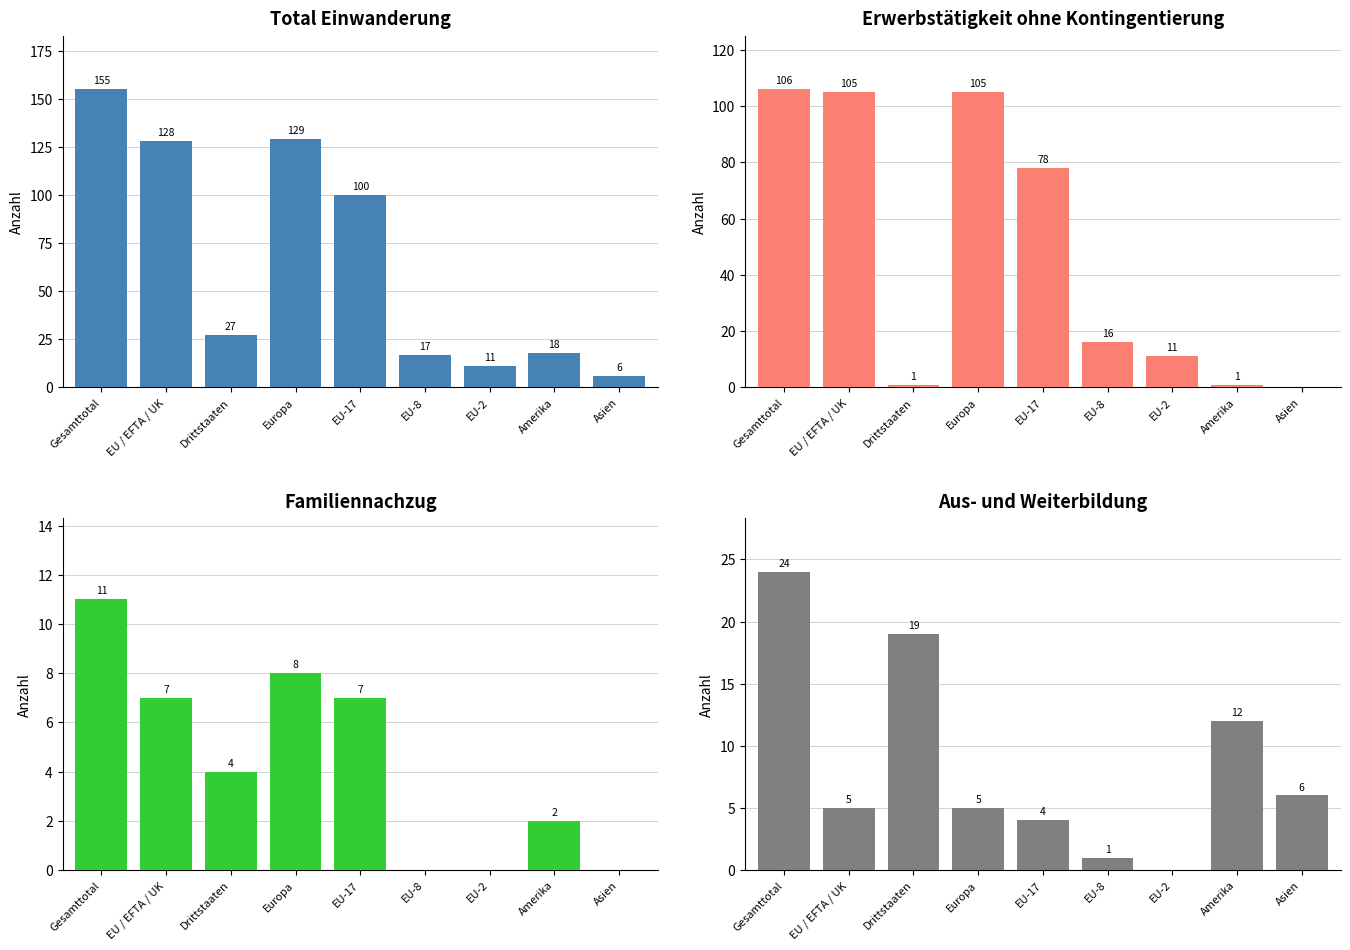

Reading left to right, what are all the values shown in this chart?

Total Einwanderung: Gesamttotal=155	EU / EFTA / UK=128	Drittstaaten=27	Europa=129	EU-17=100	EU-8=17	EU-2=11	Amerika=18	Asien=6
Erwerbstätigkeit ohne Kontingentierung: Gesamttotal=106	EU / EFTA / UK=105	Drittstaaten=1	Europa=105	EU-17=78	EU-8=16	EU-2=11	Amerika=1	Asien=0
Familiennachzug: Gesamttotal=11	EU / EFTA / UK=7	Drittstaaten=4	Europa=8	EU-17=7	EU-8=0	EU-2=0	Amerika=2	Asien=0
Aus- und Weiterbildung: Gesamttotal=24	EU / EFTA / UK=5	Drittstaaten=19	Europa=5	EU-17=4	EU-8=1	EU-2=0	Amerika=12	Asien=6